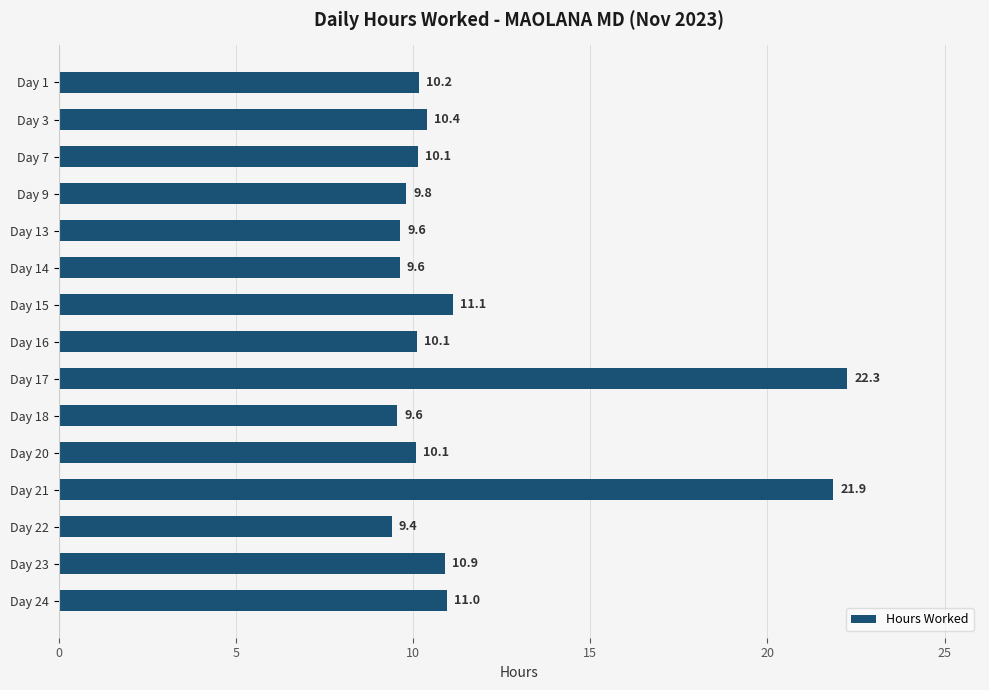

Which has a higher value, Day 18 or Day 9?

Day 9